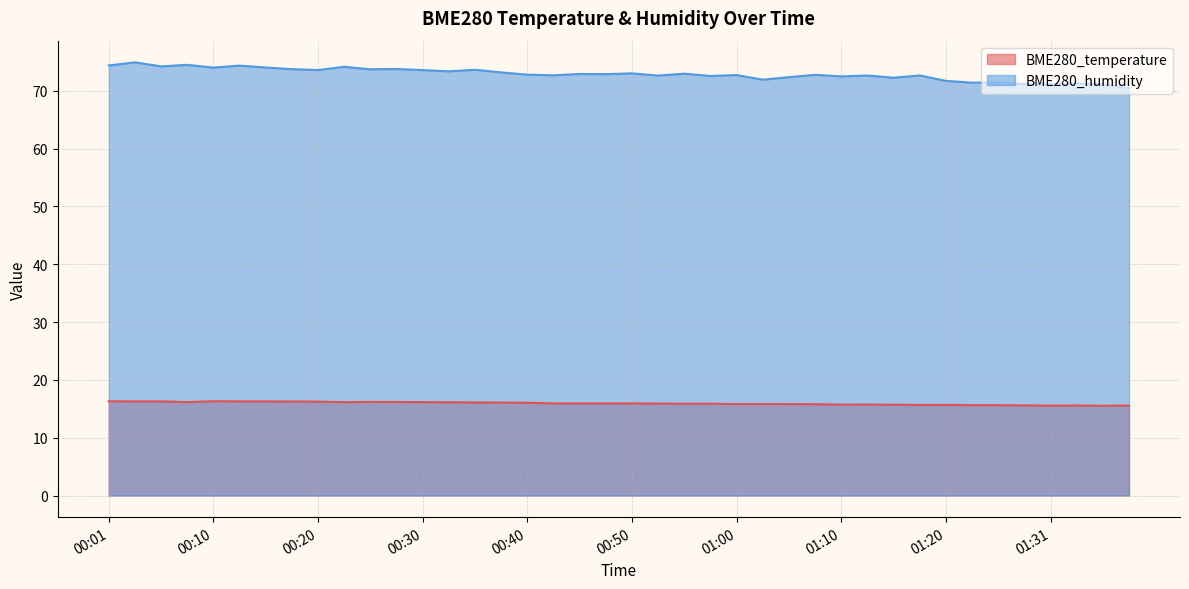

Rank the categories by BME280_temperature value from lowest to highest.

01:36, 01:31, 01:39, 01:33, 01:28, 01:25, 01:22, 01:17, 01:20, 01:14, 01:10, 01:12, 01:07, 01:00, 01:05, 01:02, 00:55, 00:57, 00:52, 00:42, 00:44, 00:47, 00:50, 00:40, 00:37, 00:35, 00:32, 00:23, 00:08, 00:30, 00:27, 00:25, 00:20, 00:18, 00:03, 00:15, 00:06, 00:13, 00:01, 00:10